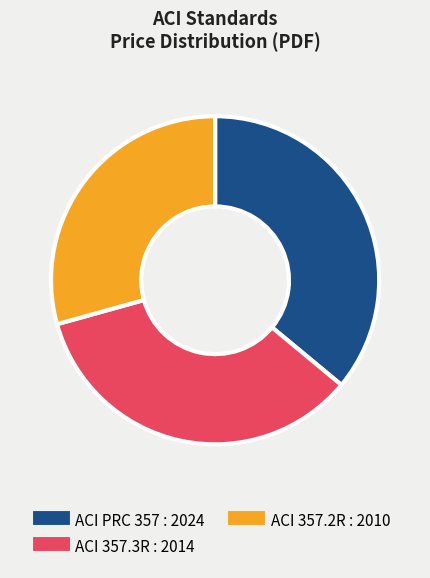

Is ACI 357.2R : 2010 the majority of the pie?

No